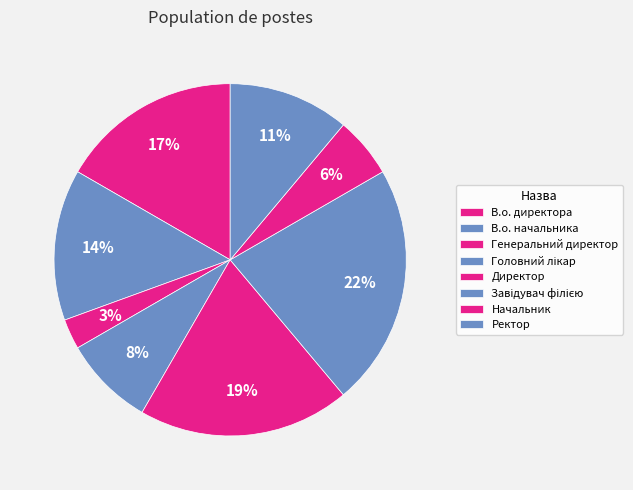

How many segments does this pie chart have?

8